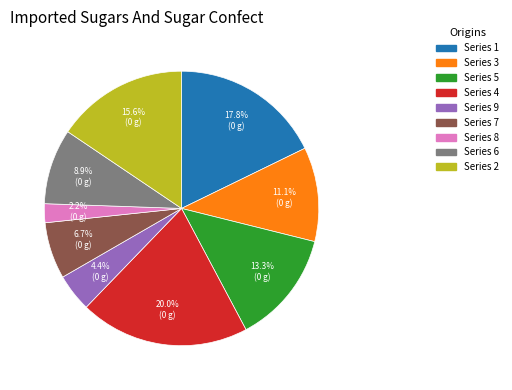

How many segments does this pie chart have?

9